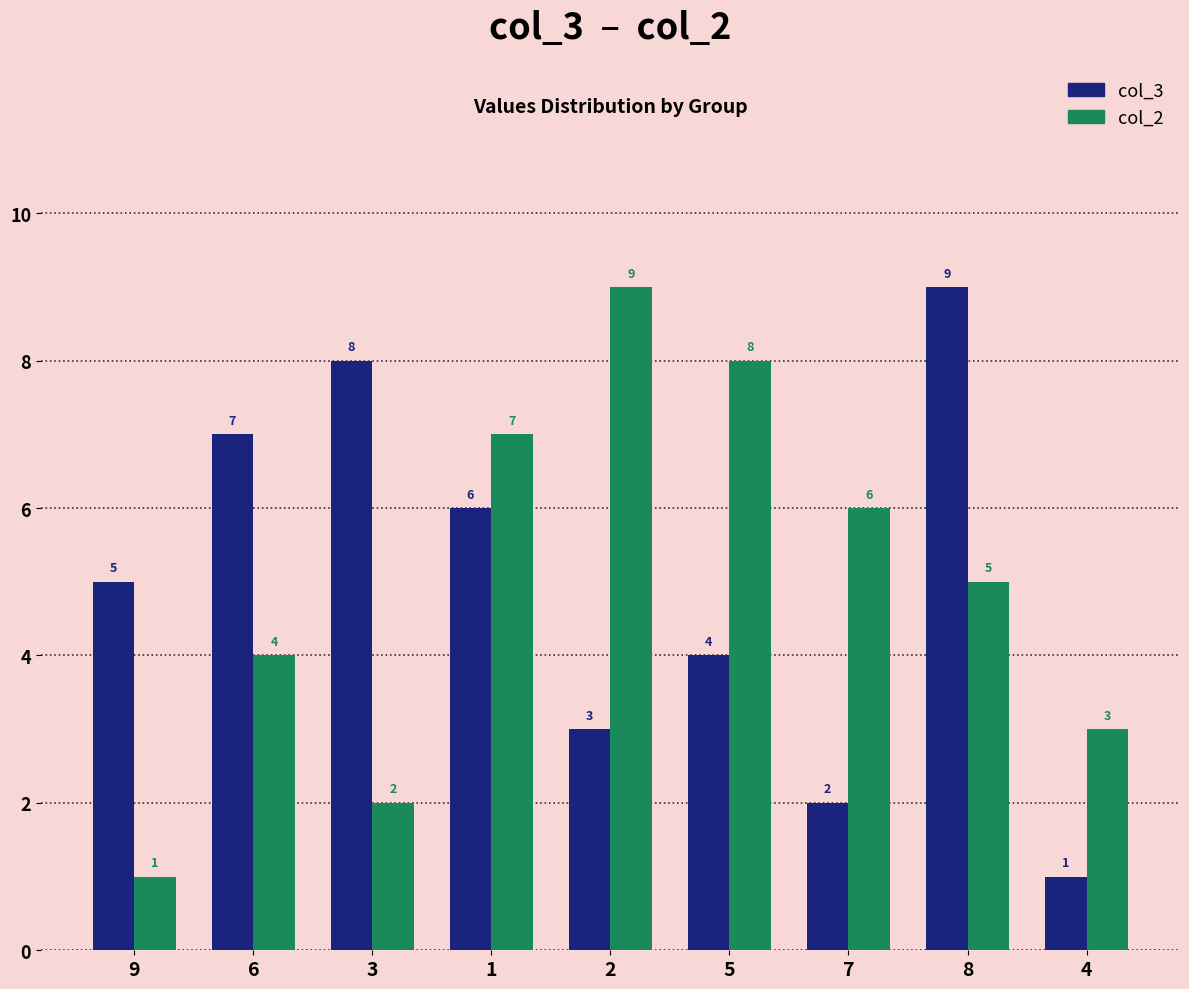

What are all the series names shown in the legend?

col_3, col_2